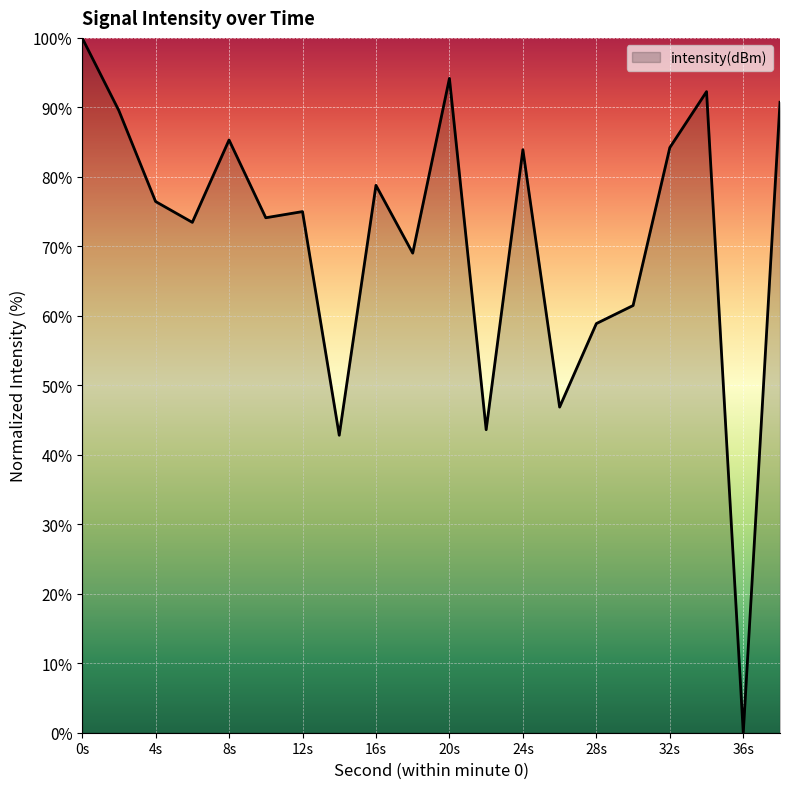

Count the number of data series in this chart.

1